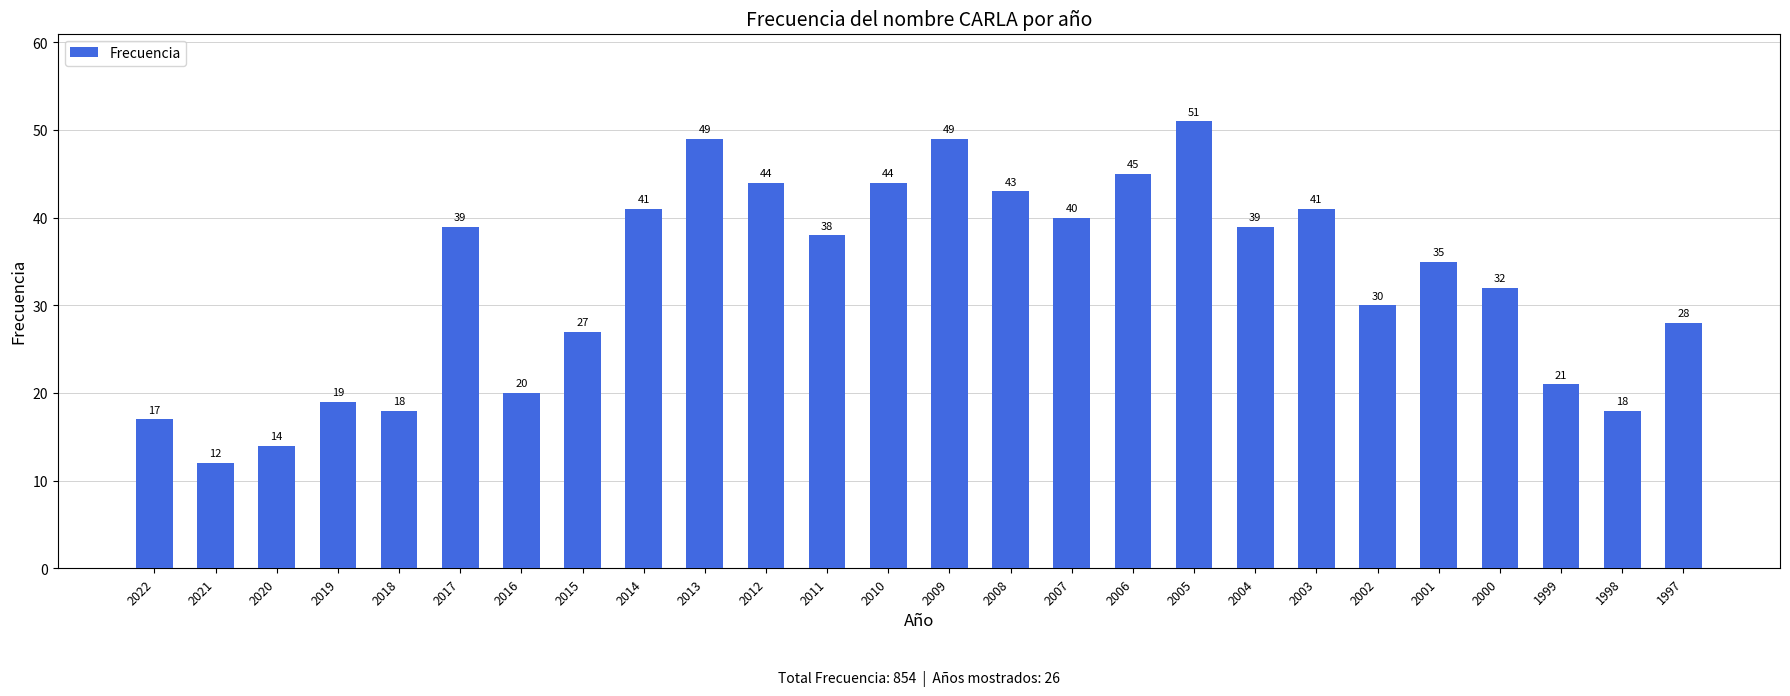

What is the minimum value shown in the chart?

12